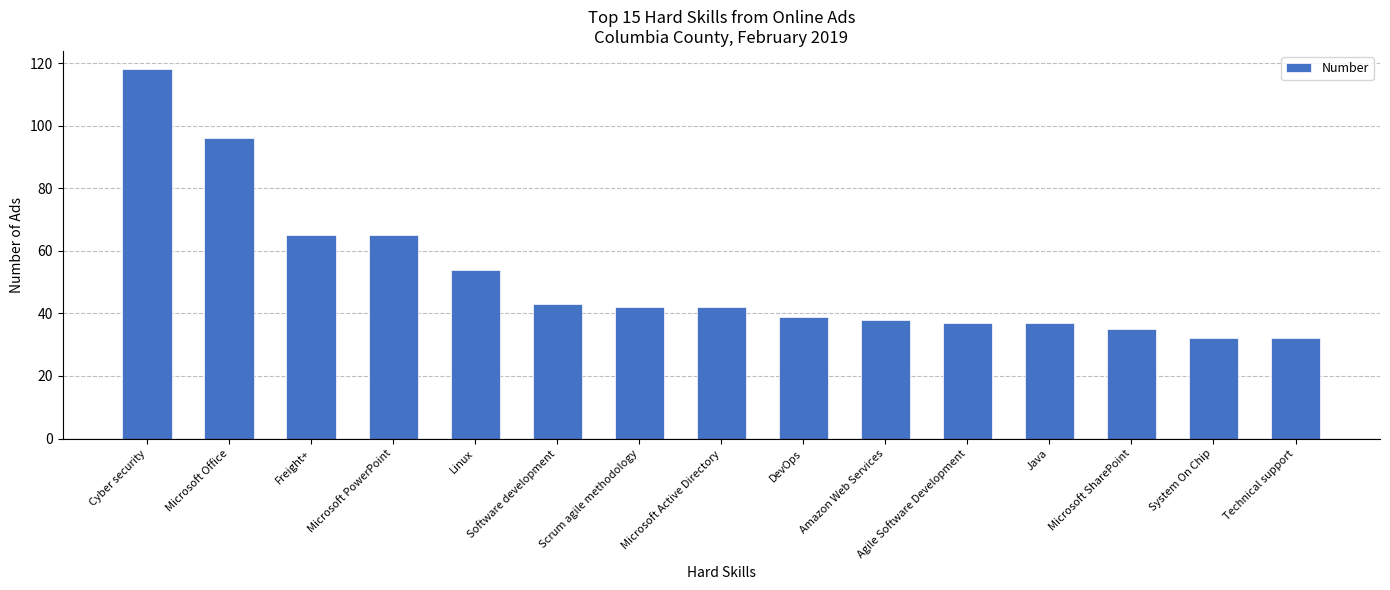

Reading left to right, what are all the values shown in this chart?

Cyber security=118	Microsoft Office=96	Freight+=65	Microsoft PowerPoint=65	Linux=54	Software development=43	Scrum agile methodology=42	Microsoft Active Directory=42	DevOps=39	Amazon Web Services=38	Agile Software Development=37	Java=37	Microsoft SharePoint=35	System On Chip=32	Technical support=32